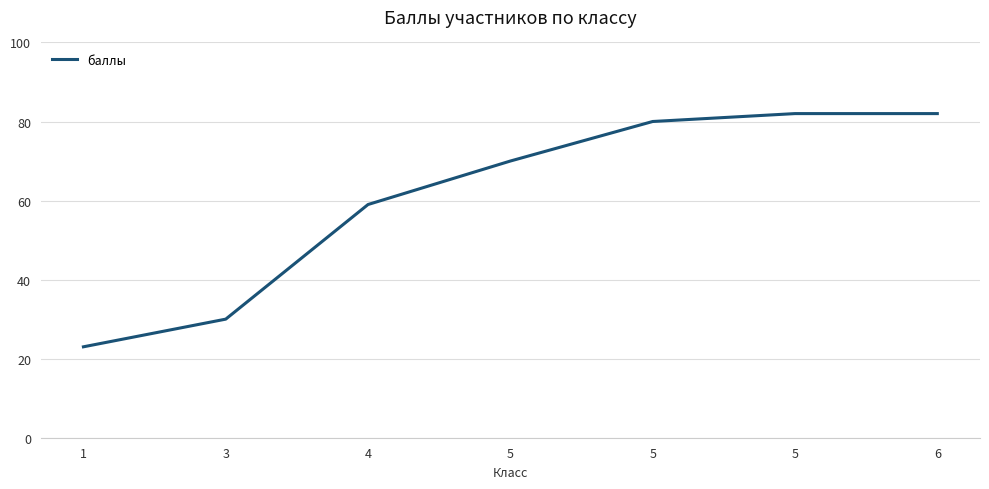

Does the chart display data point markers on the line(s)?

No